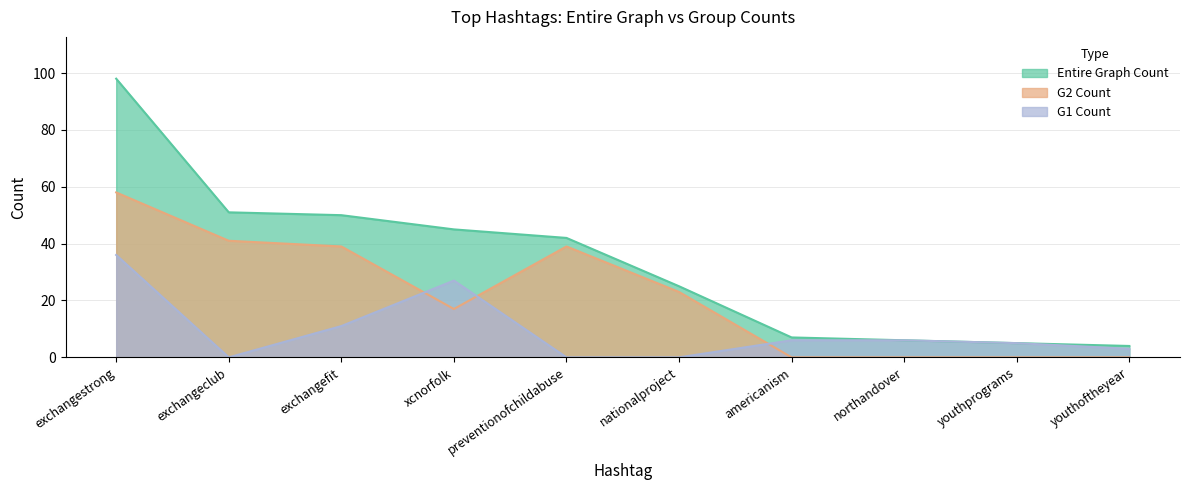

At which category does G1 Count reach its first local peak?

xcnorfolk